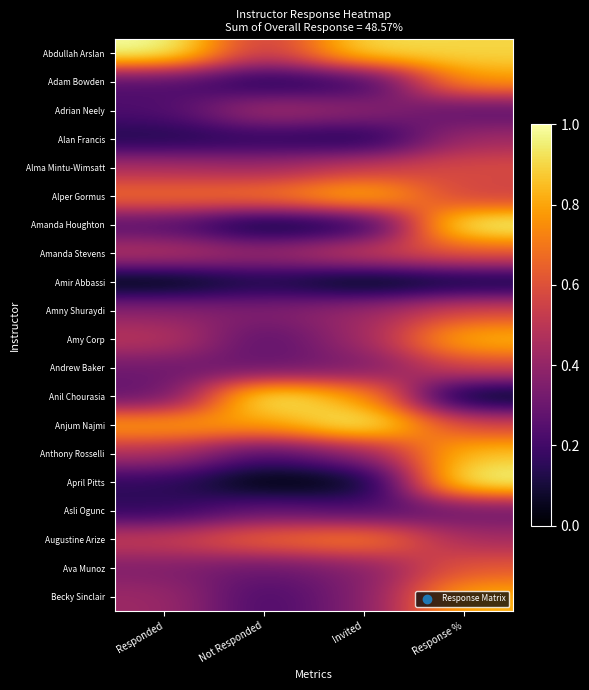

At which category does the chart reach its peak across all series?

Response %